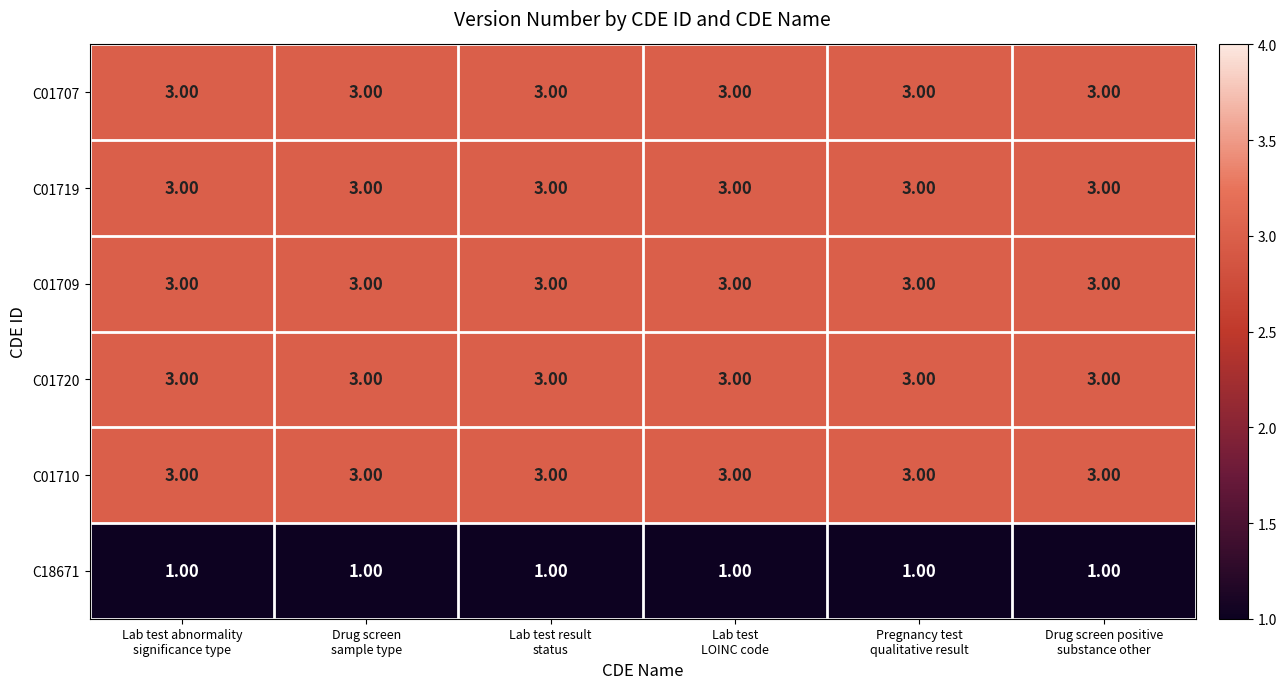

What is the sum of all C01719 values?

18